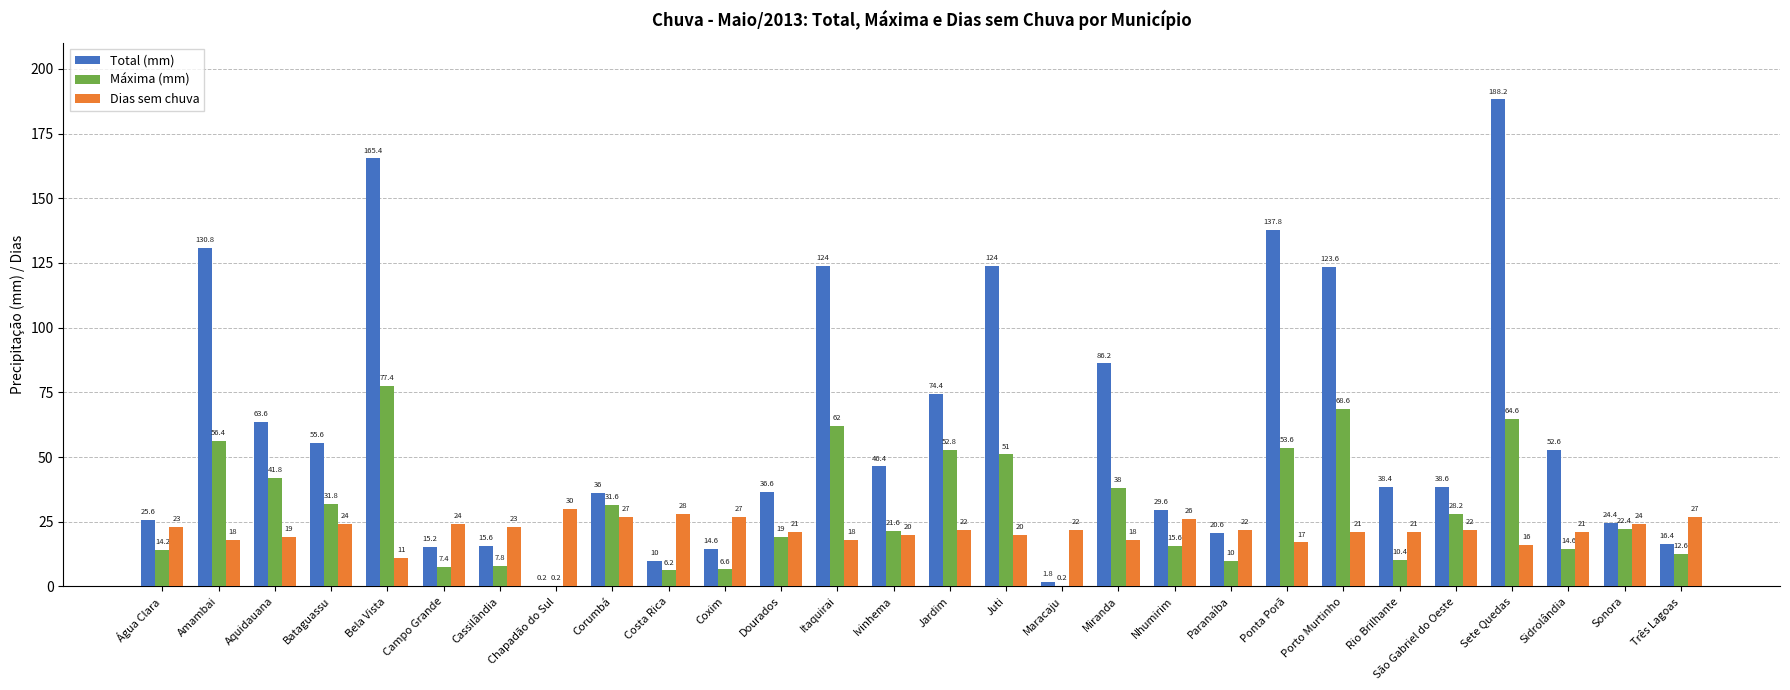

Is the value of Máxima (mm) at Maracaju greater than the value of Total (mm) at Três Lagoas?

No